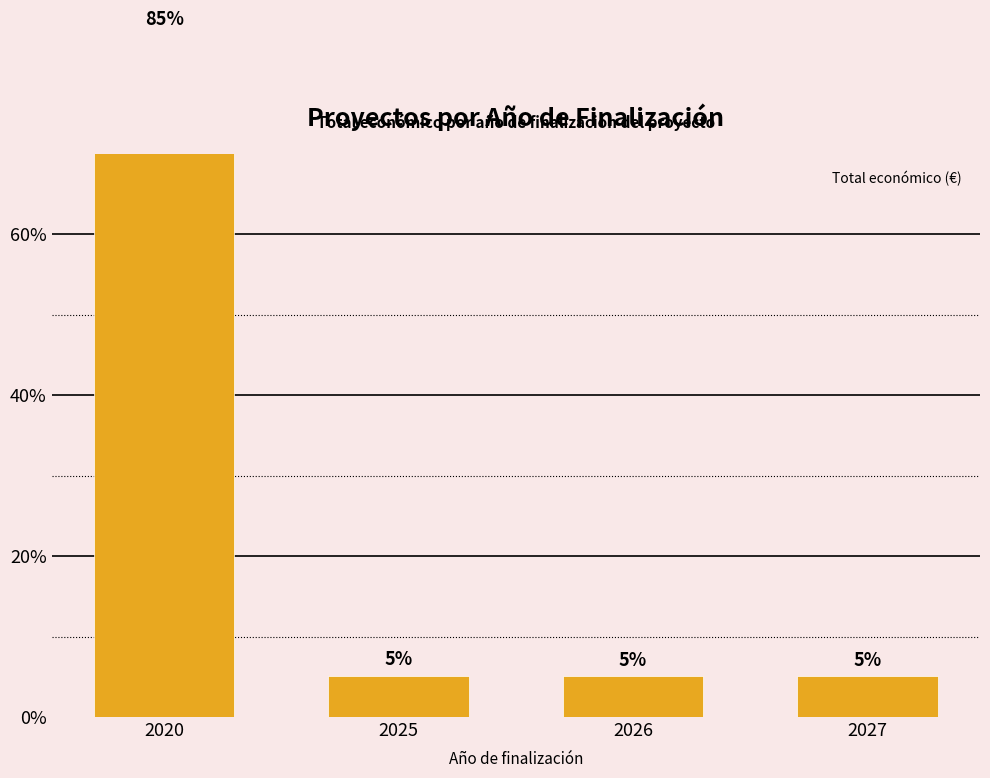

What is the difference between the values at 2026 and 2020?

79.6